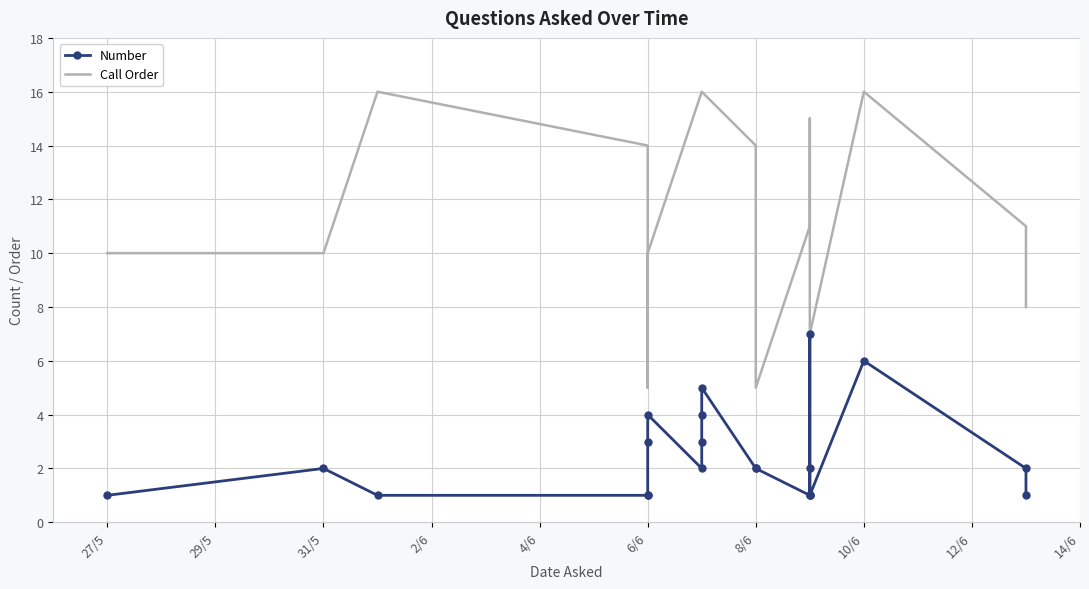

What value does the Call Order series have at 31/5, to the nearest 10?

10